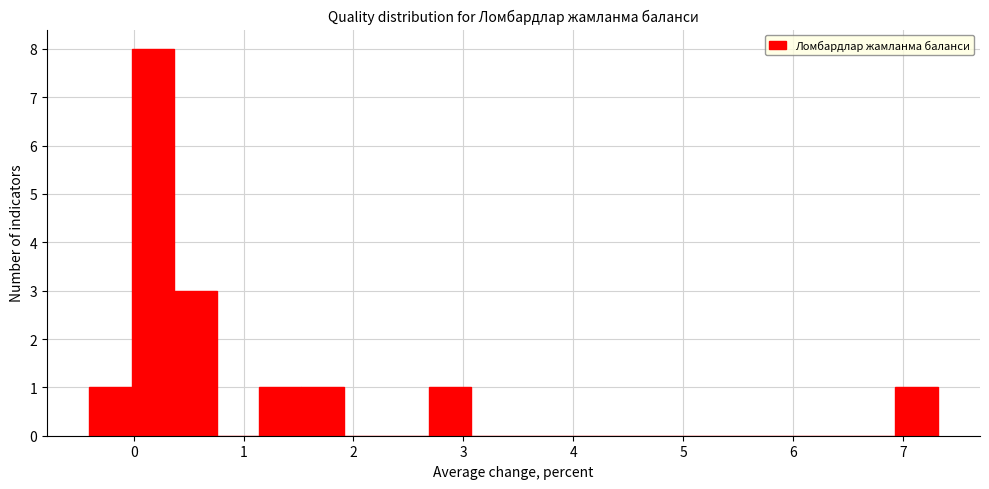

Around what value on the x-axis is the tallest bar? Give the approximate position of its centre, as read against the axis.

0.2